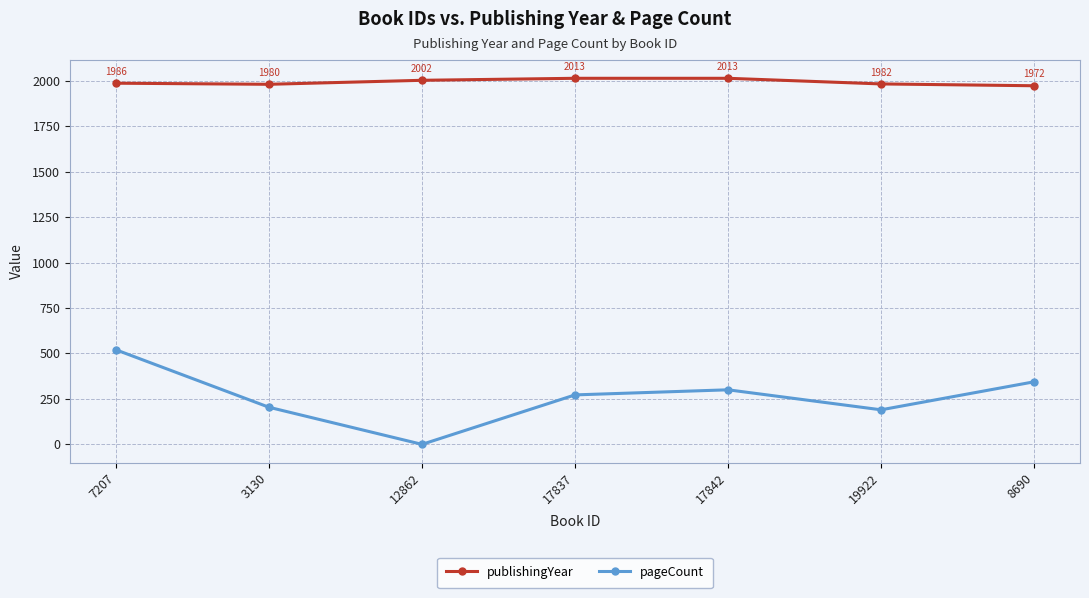

At which category does pageCount reach its first local peak?

17842